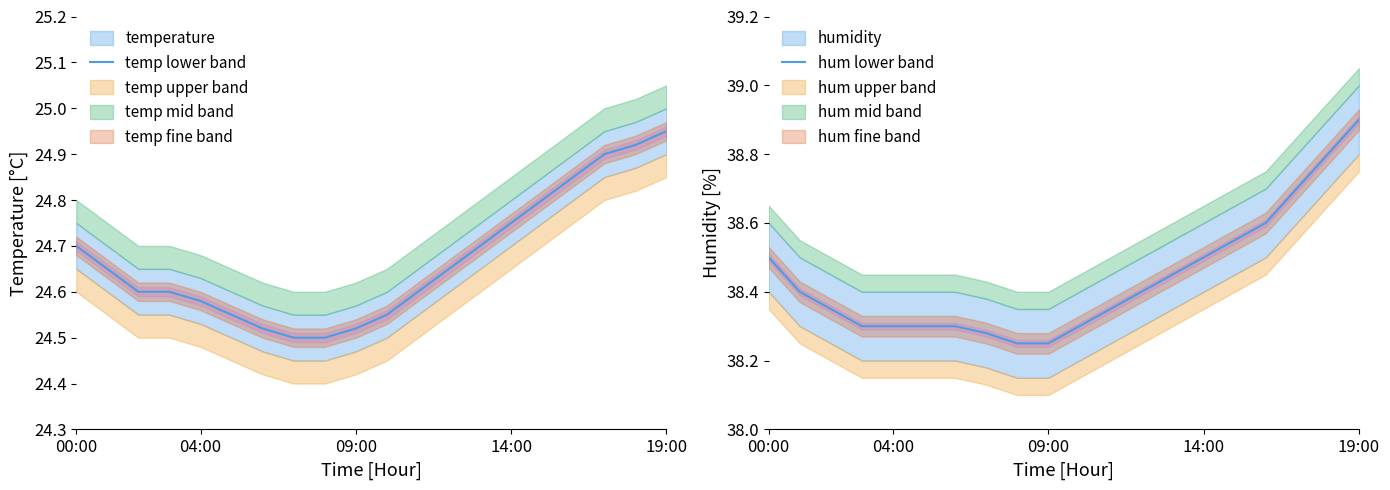

Which category has the lowest value in the humidity_lower series?

08:00